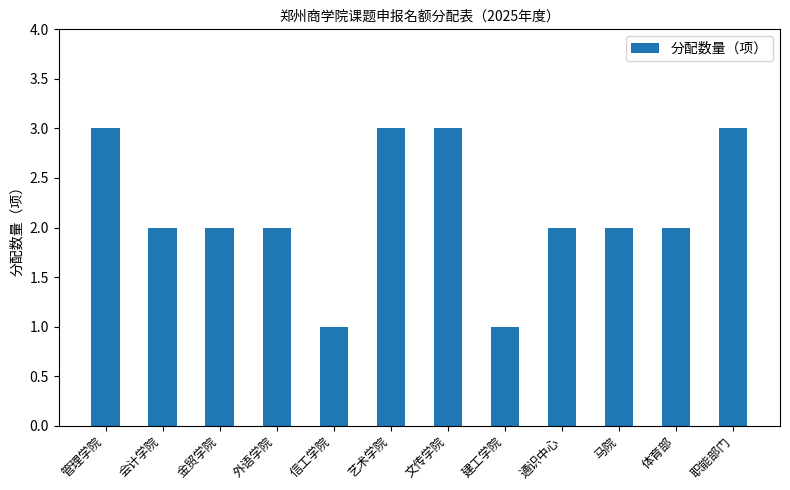

How many bars are there in total?

12